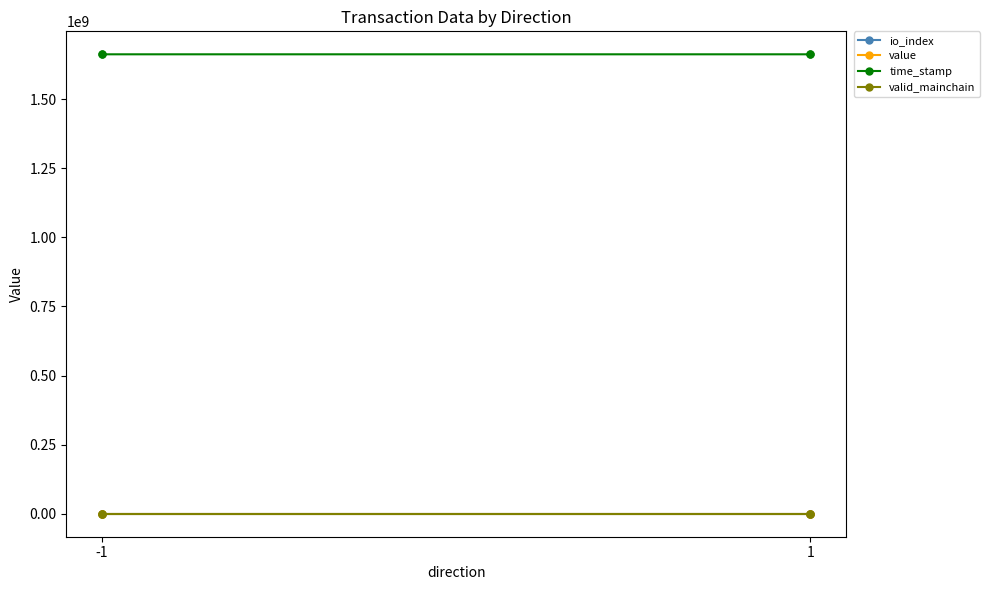

Which has a higher value, -1 or -1?

-1